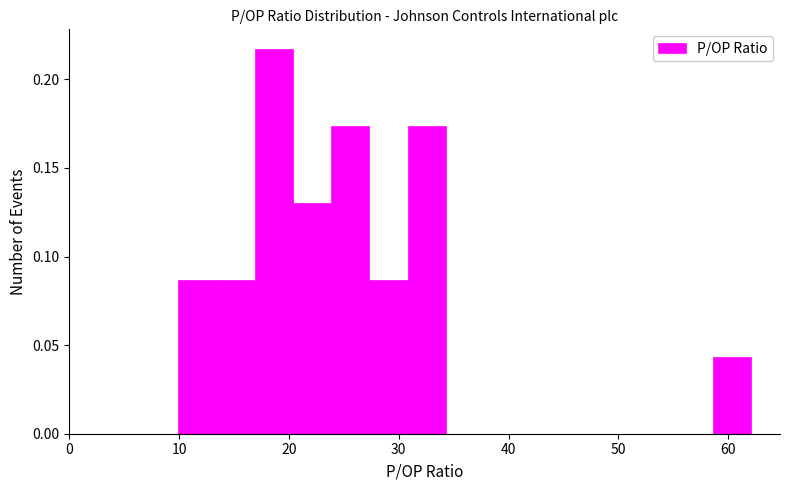

Read against the x-axis, roughly where is the centre of the tallest bar?

19